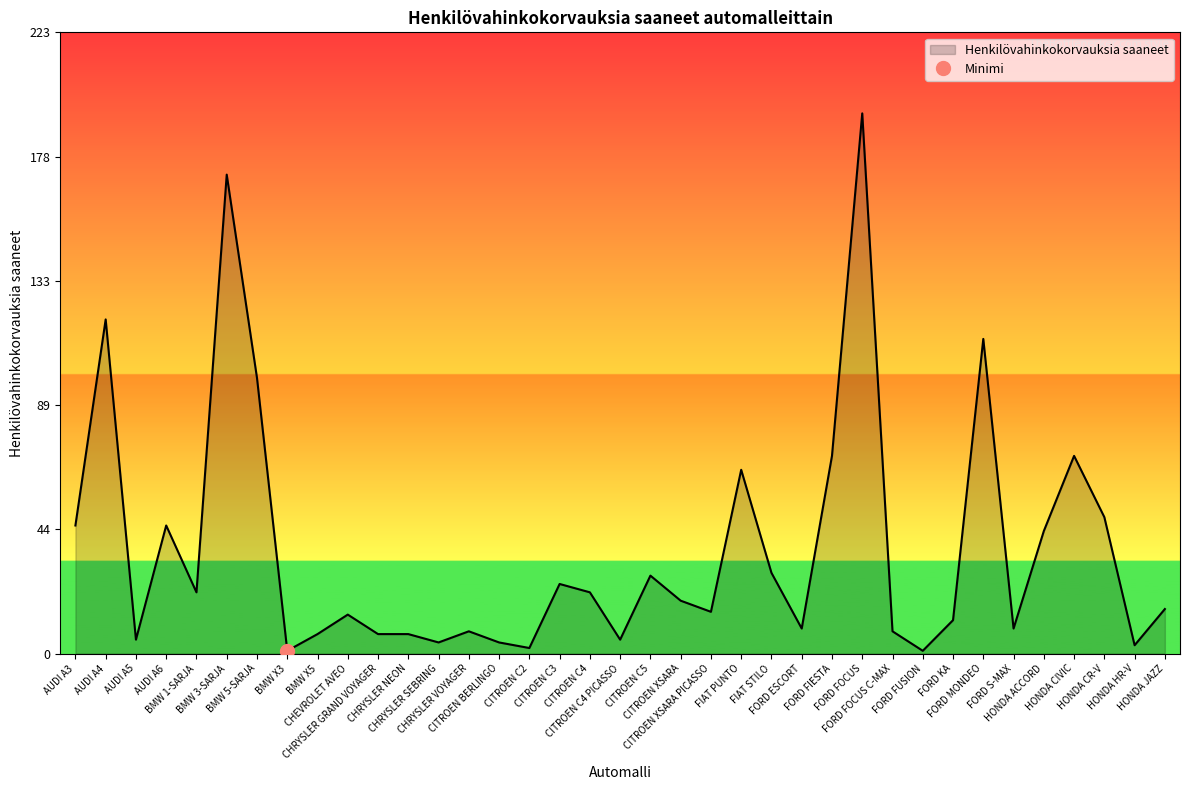

What is the smallest value displayed?

1